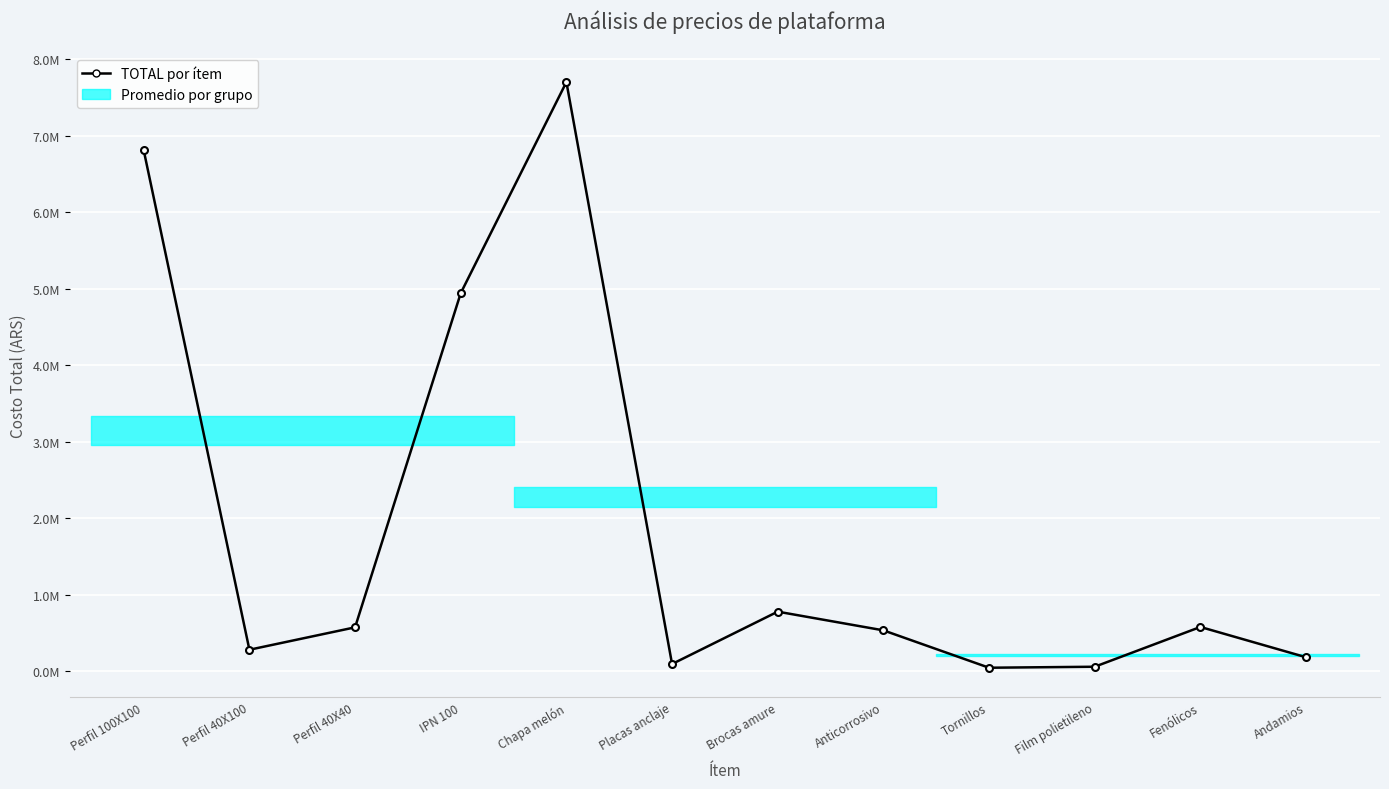

Which label corresponds to the largest value in the chart?

Chapa melón